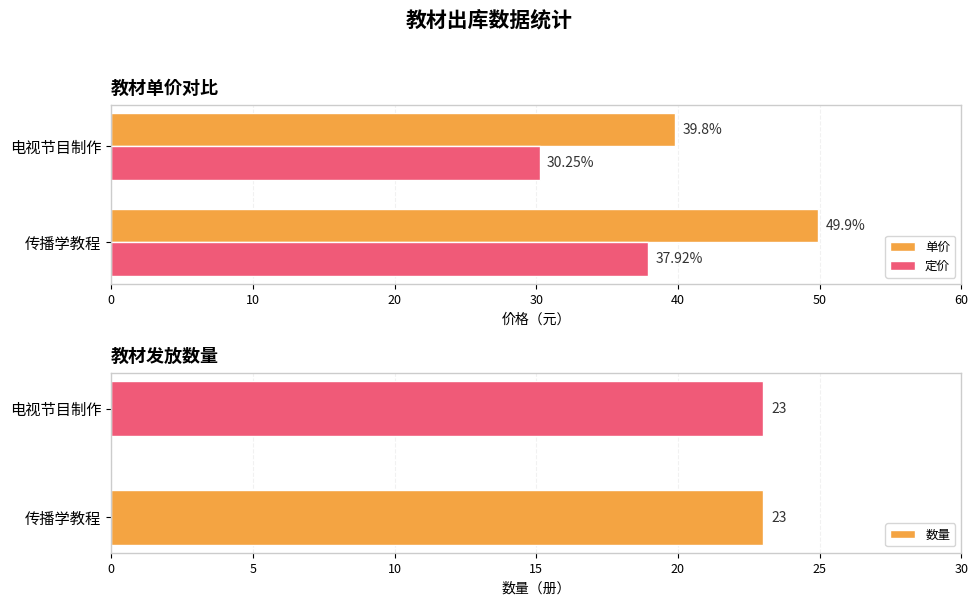

Rank the categories by 定价 value from highest to lowest.

传播学教程, 电视节目制作